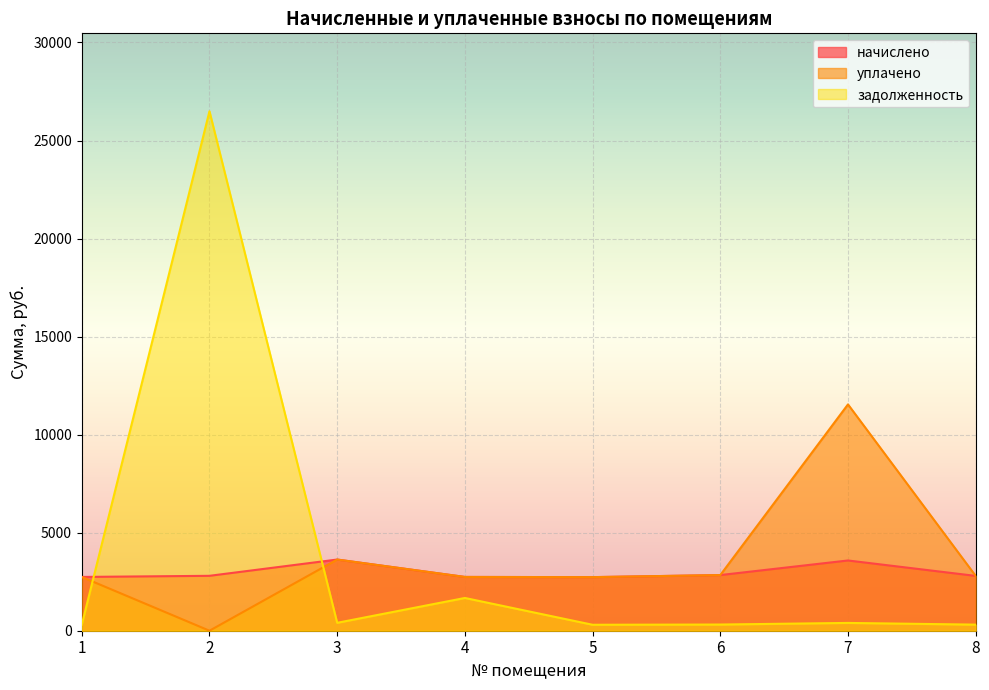

At 7, list the series in order from largest to smallest.

уплачено, начислено, задолженность